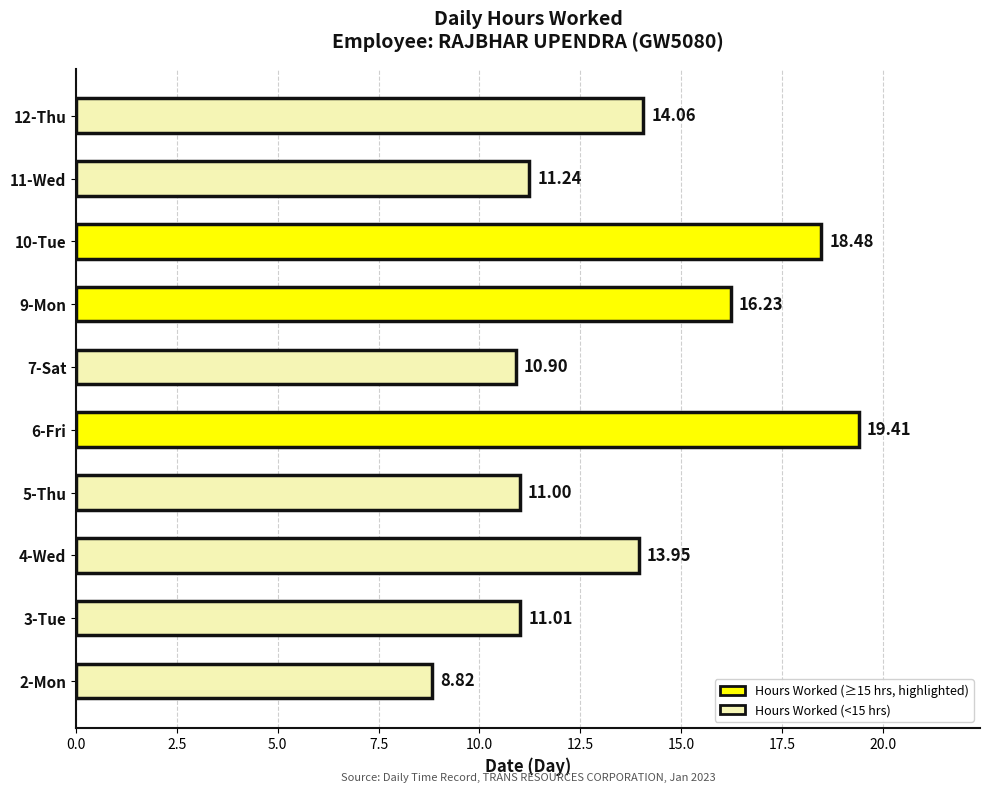

What is the average value?

13.5